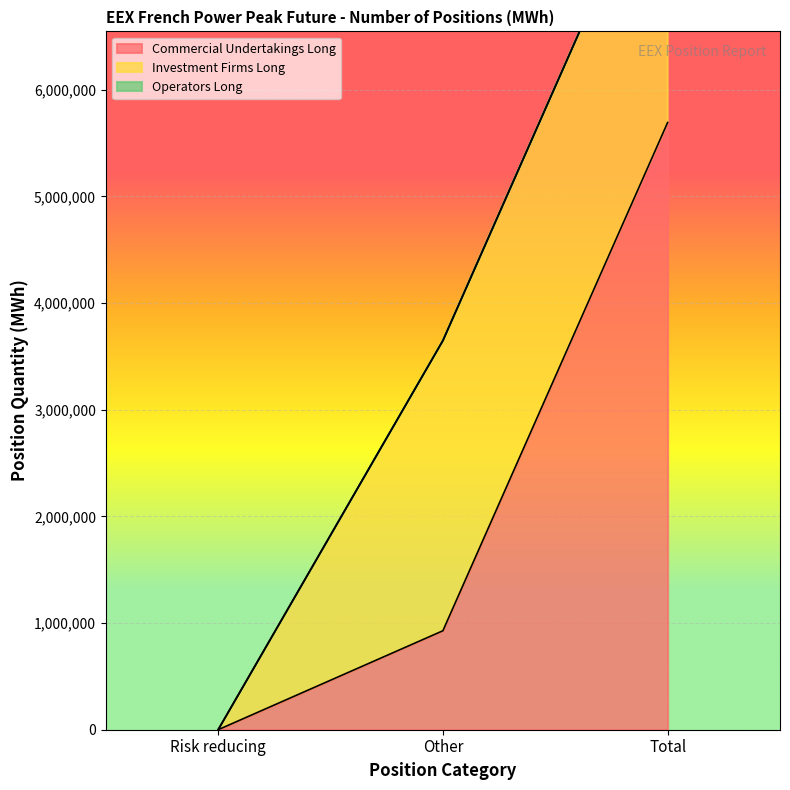

What is the spread (max minus min) of values at Other?

2719884